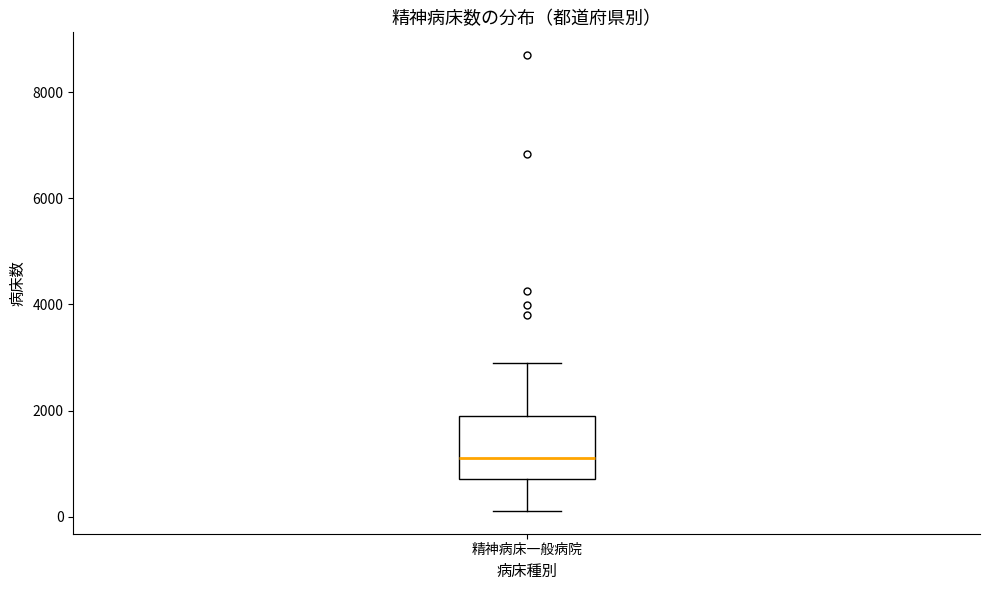

Read this box plot against the y-axis: the position of the median line, the range covered by the box, and the ends of both whiskers. The values are not printed on the chart, so give them approximately, as read against the axis.

median 1200, box 800 to 2000, whiskers 200 to 2800